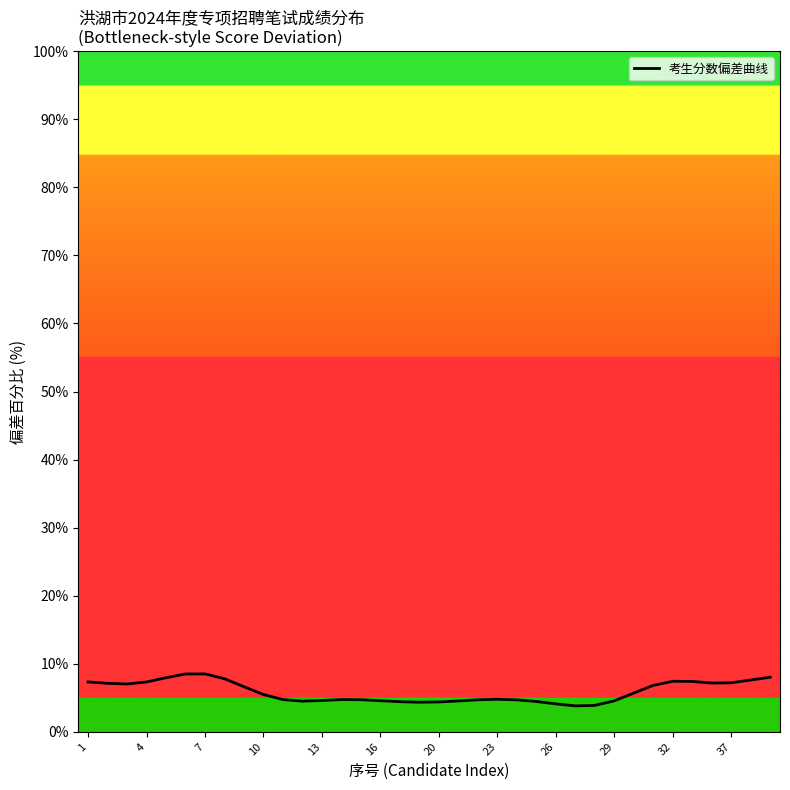

How many lines are shown in the chart?

1